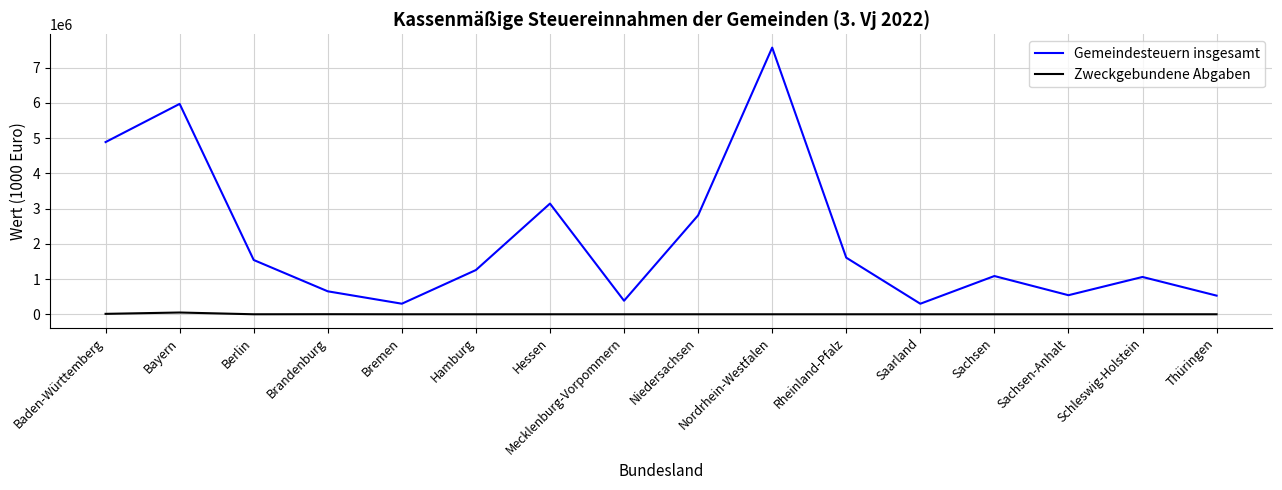

How many series are shown in this chart?

2